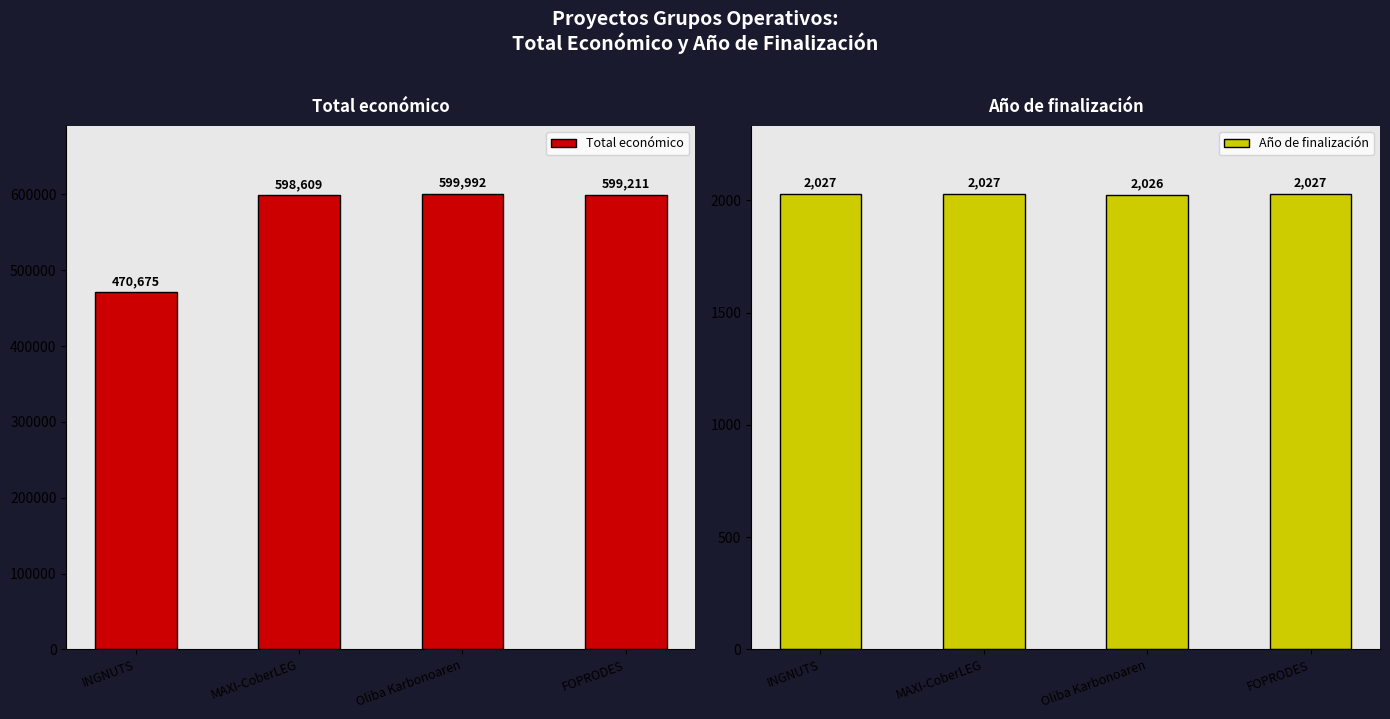

What is the value of the Total económico bar at the 1st from the left?

470675